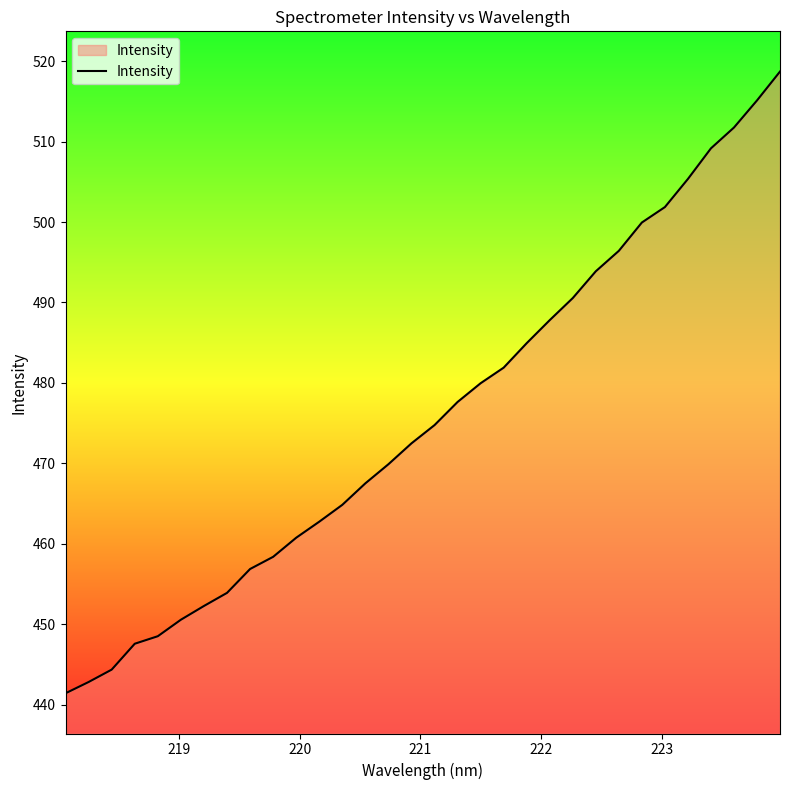

True or false: there are more than 2 points higher than both neighbors.

False